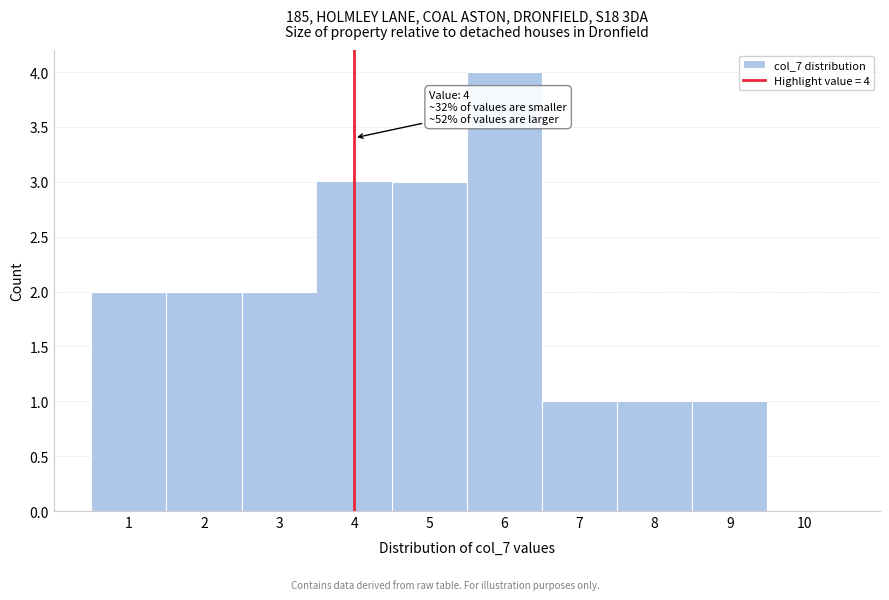

Which range on the x-axis has the tallest bar?

5.5 to 6.5